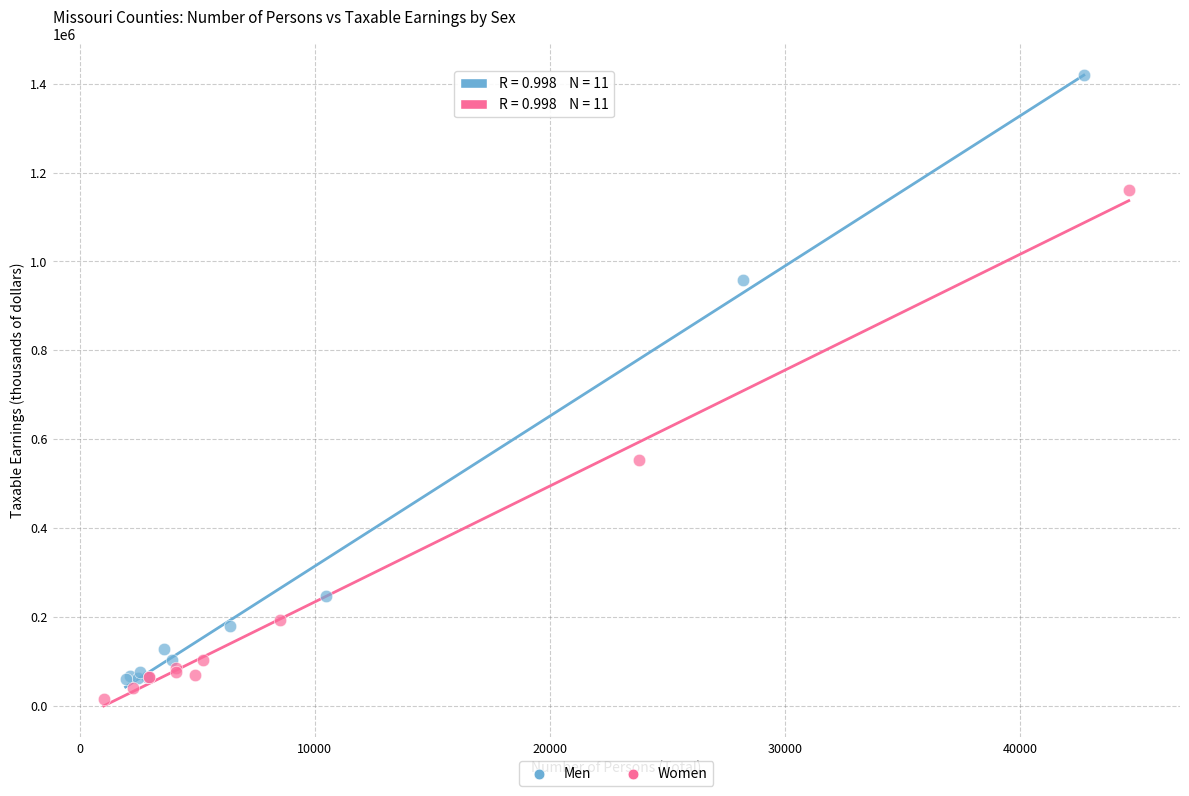

Which series contains the lowest Y value?

Women